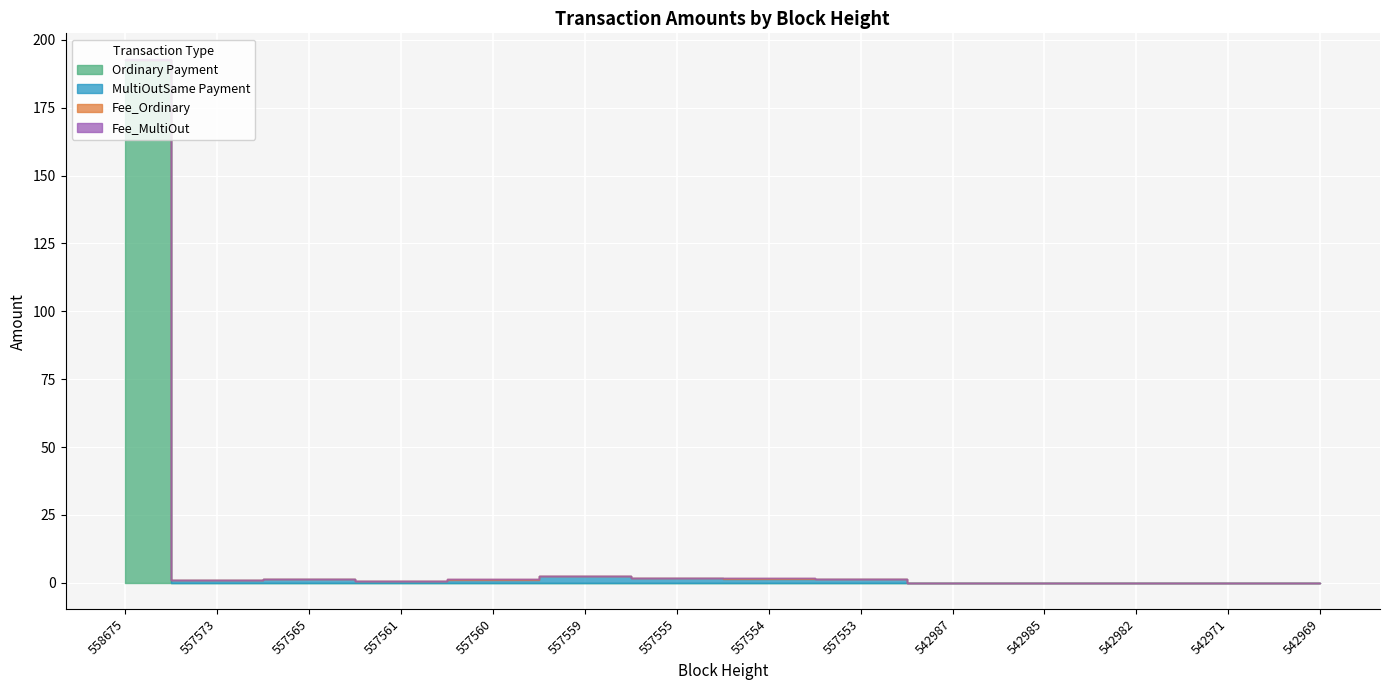

Is the value of Ordinary Payment at 558675 greater than the value of Fee_Ordinary at 557560?

Yes